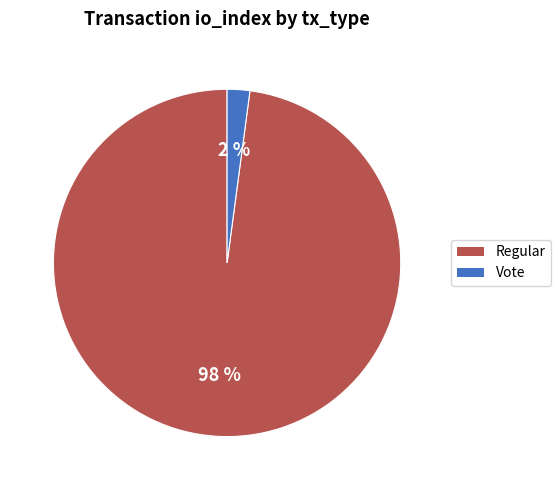

True or false: Regular accounts for 98% of the total.

True